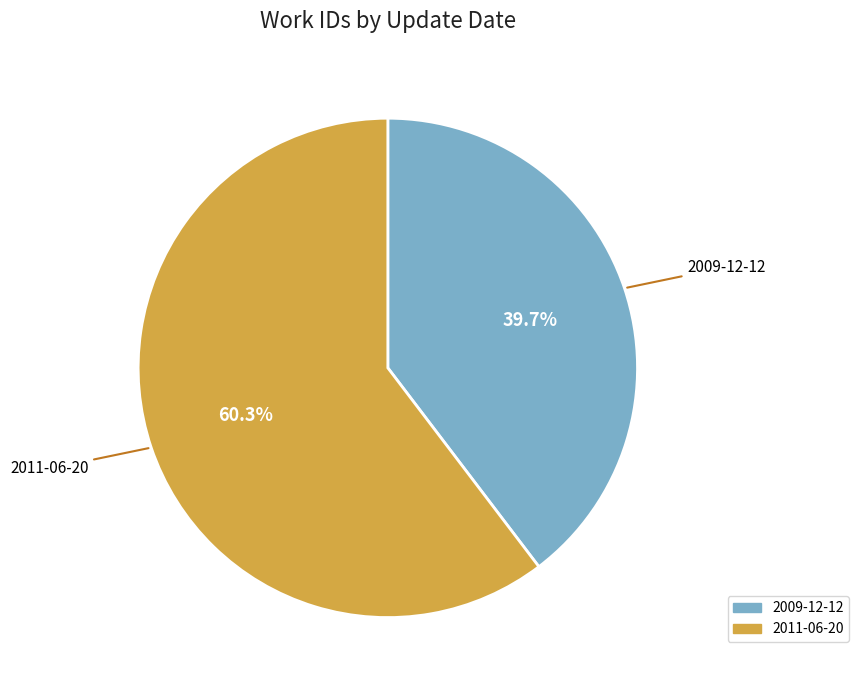

What percentage is the 2009-12-12 slice, to the nearest percent?

40%